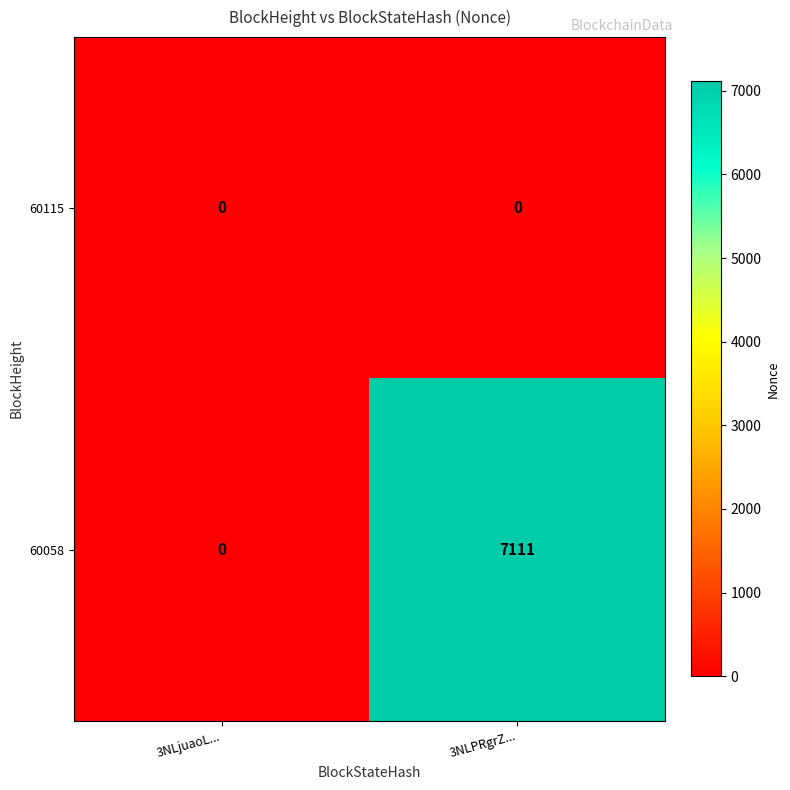

Reading left to right, what are all the values shown in this chart?

60115: 3NLjuaoL...=0	3NLPRgrZ...=0
60058: 3NLjuaoL...=0	3NLPRgrZ...=7111